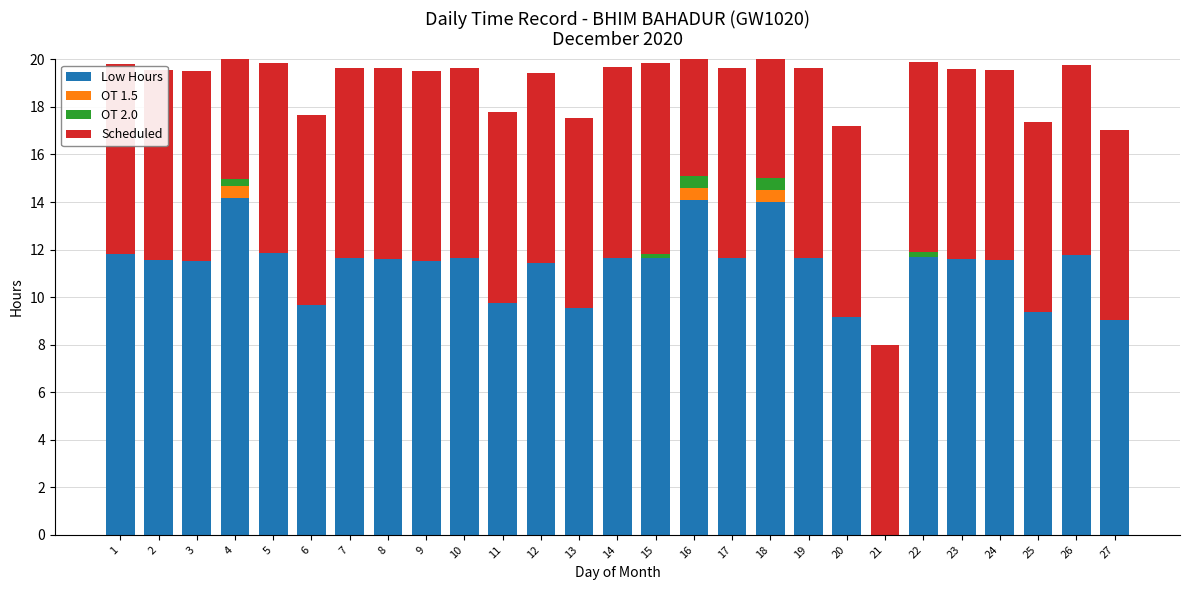

Count the OT 1.5 values in the range 0 to 1.

27